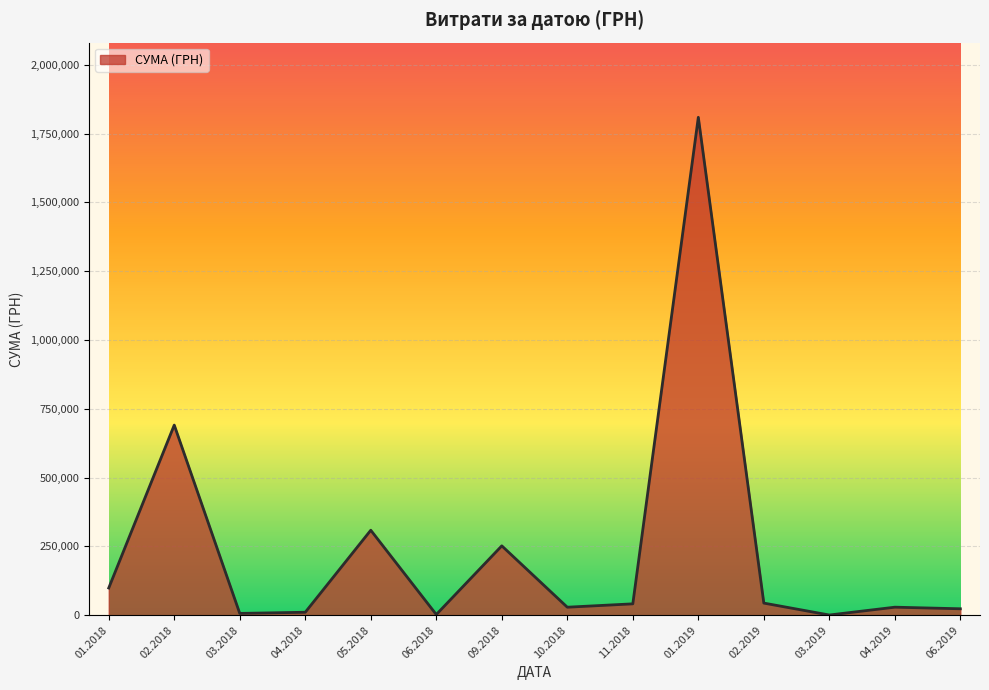

Between 05.2018 and 09.2018, which is larger?

05.2018